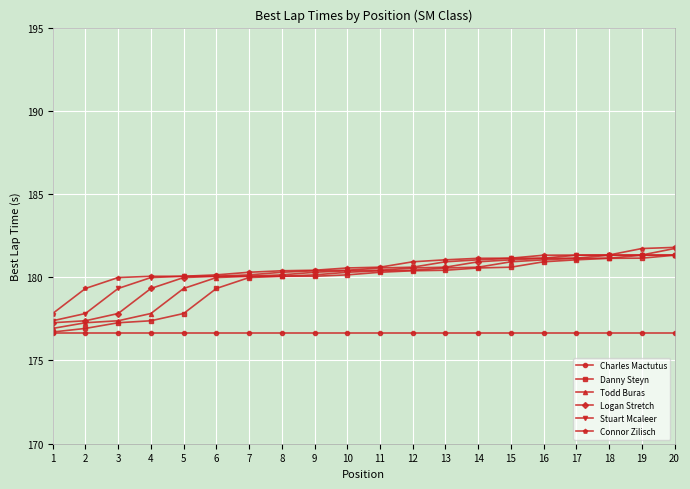

What is the difference between the highest and lowest values at 6?

3.5